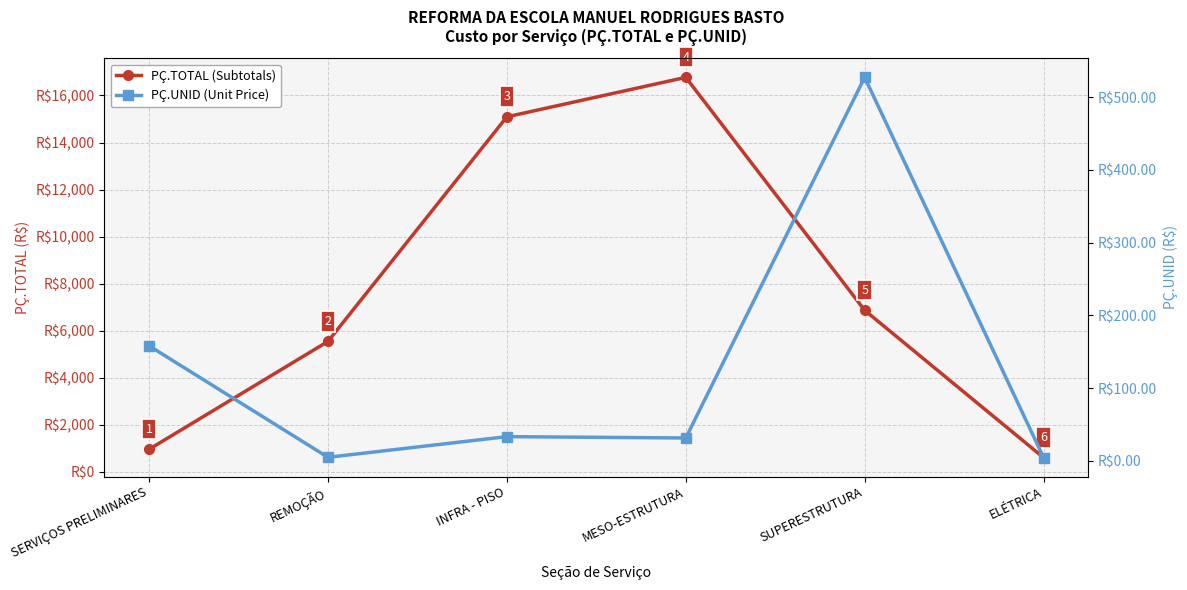

Rank the series by their average value, from lowest to highest.

PÇ.UNID (Unit Price), PÇ.TOTAL (Subtotals)